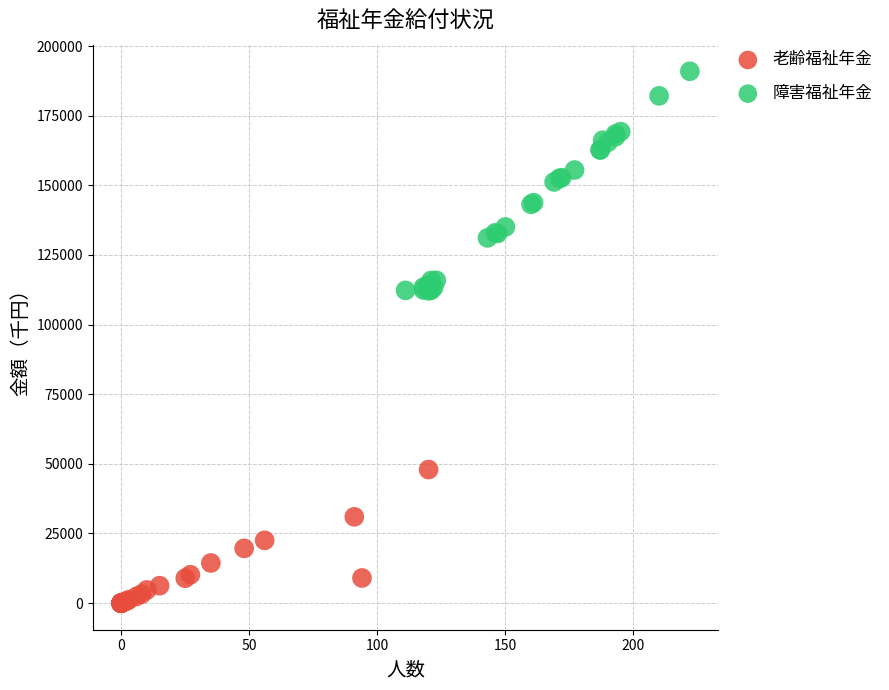

Which series reaches the maximum Y coordinate?

障害福祉年金